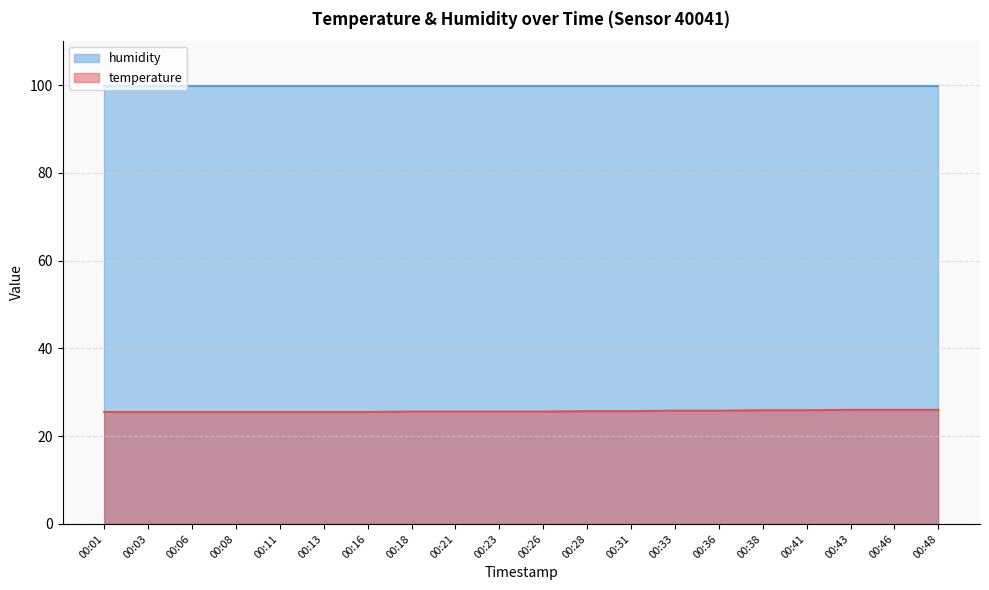

The value at 00:11 is 25.5. True or false?

True